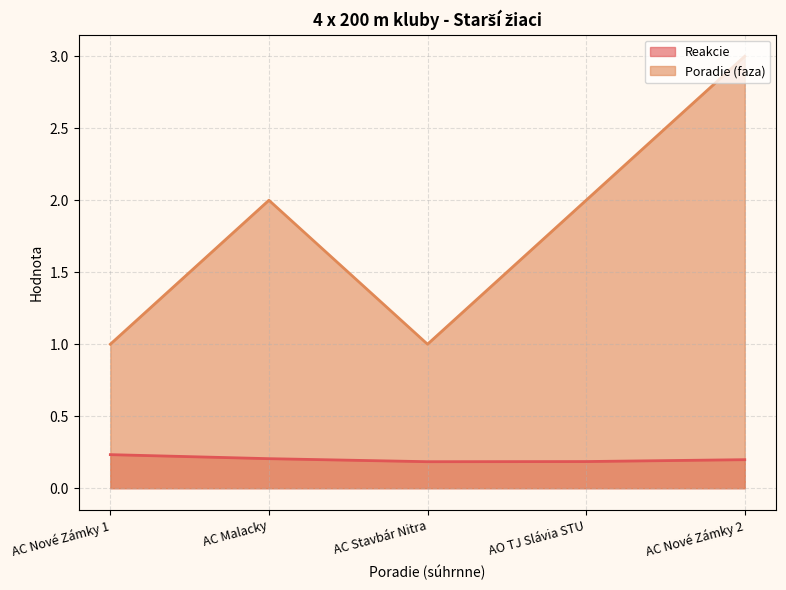

True or false: Reakcie and Poradie (faza) cross at least once.

False